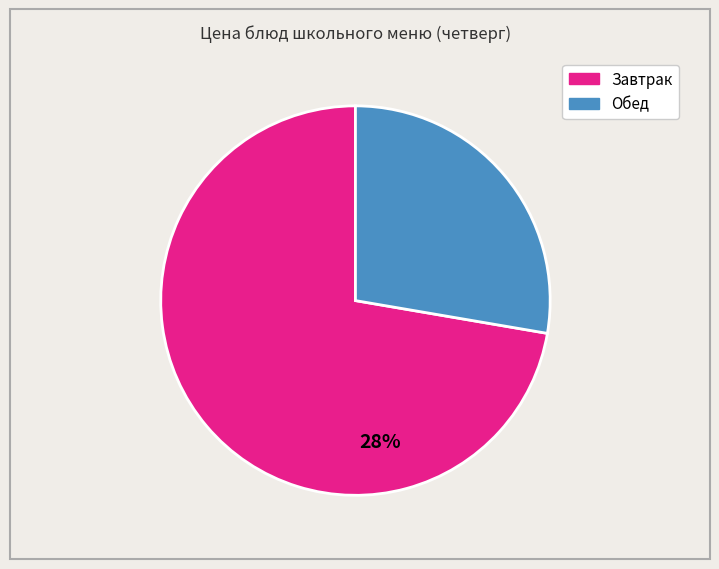

Is there a majority slice in this chart?

Yes